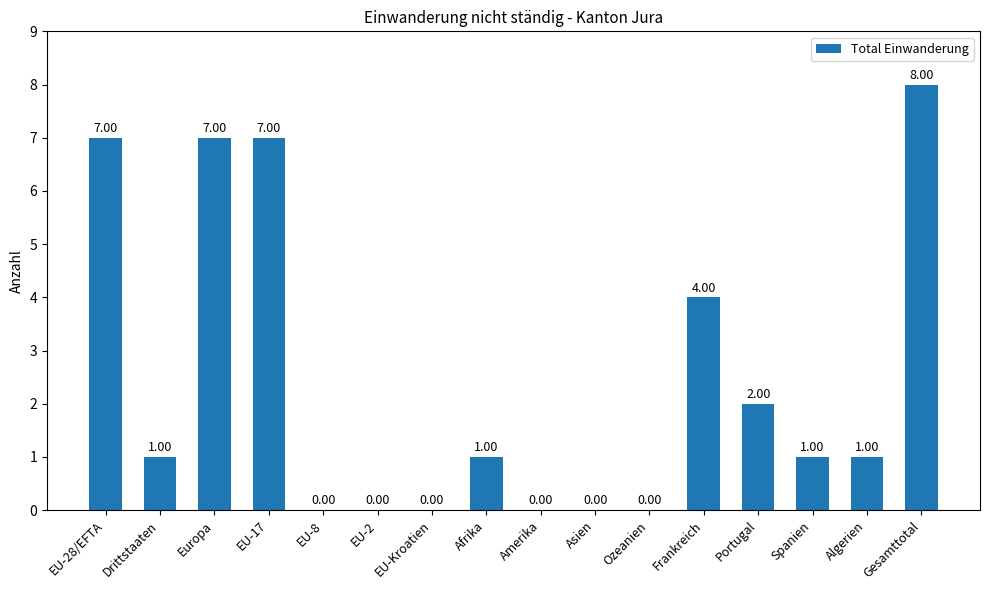

Count the values in the range 0 to 7.

15